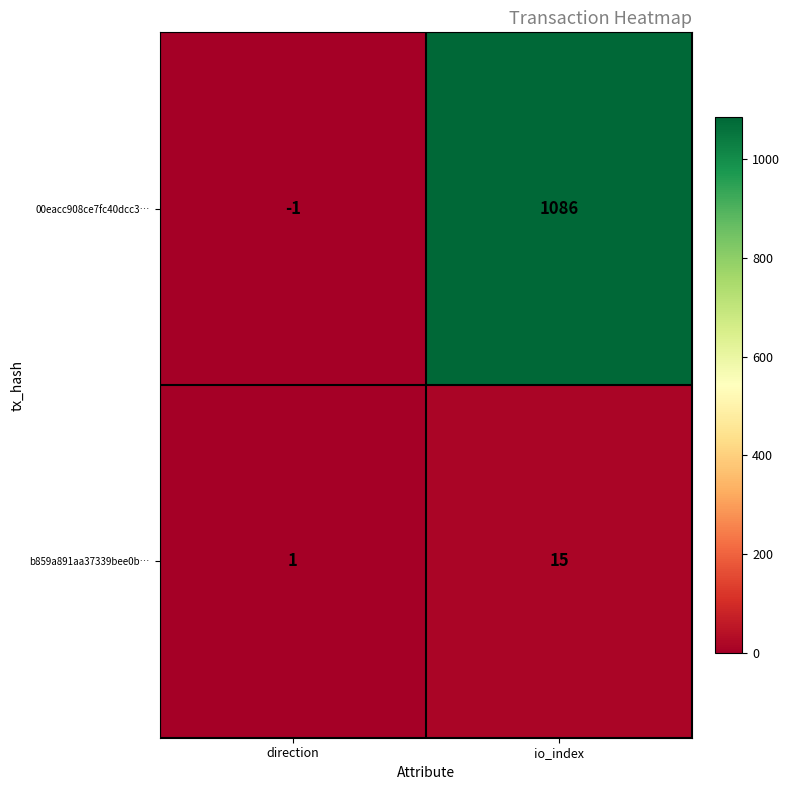

Which category has the highest value across all series?

io_index